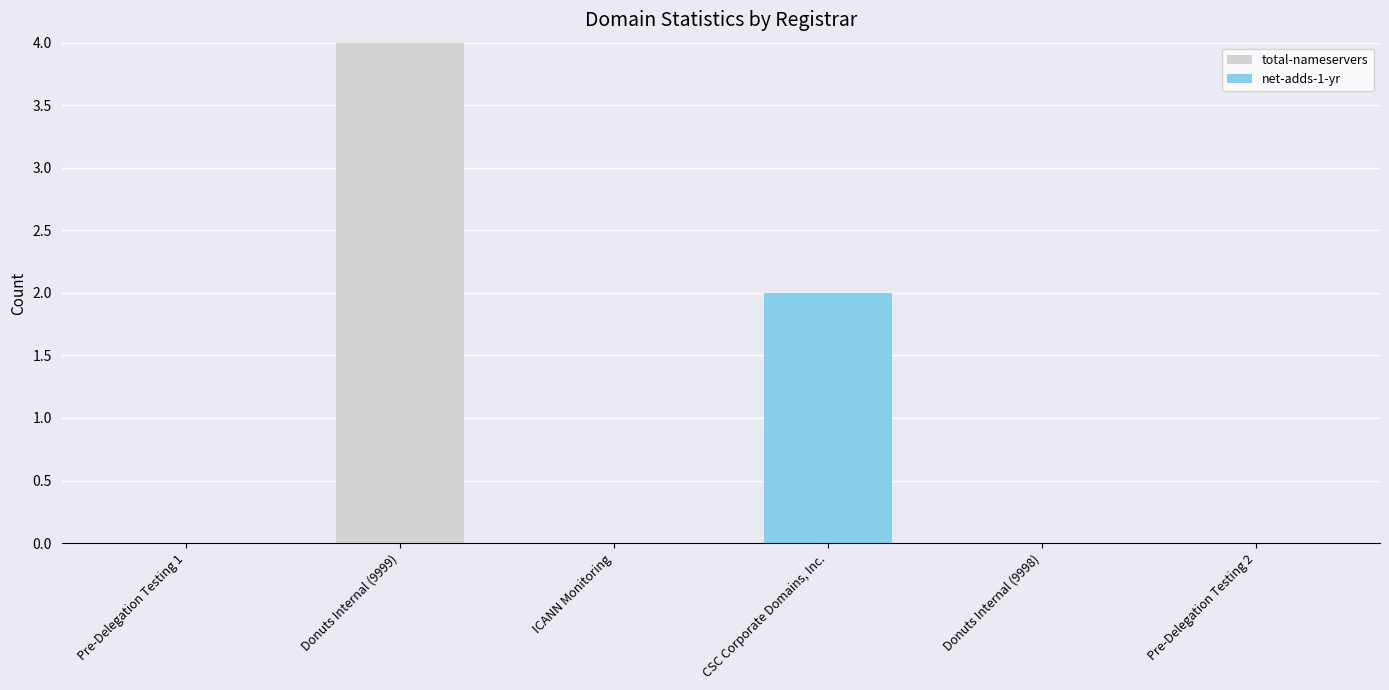

At which label does total-nameservers reach its peak?

Donuts Internal (9999)